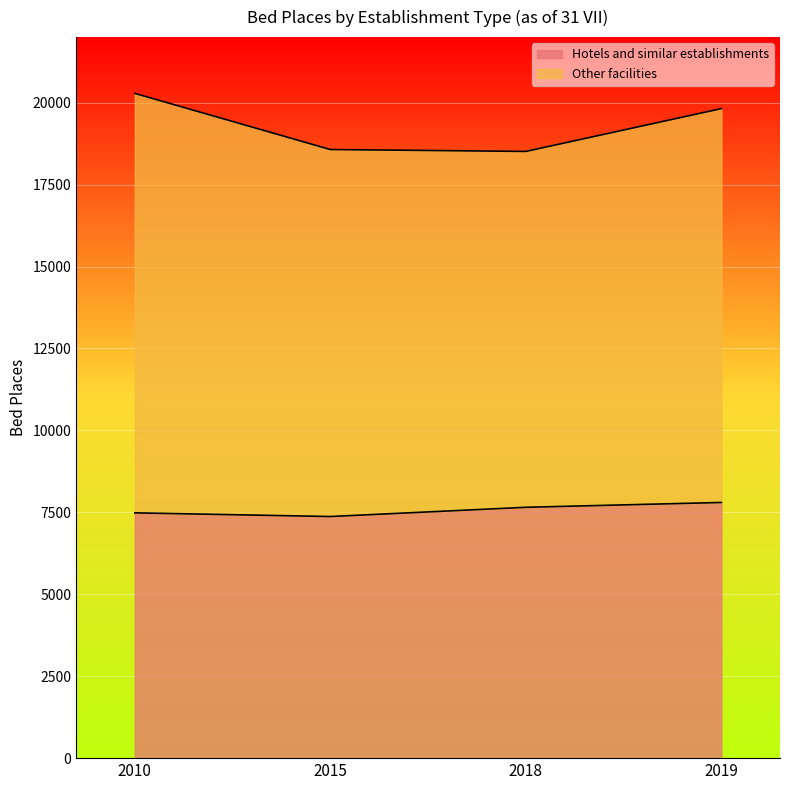

What is the difference between the second highest and minimum values?

282